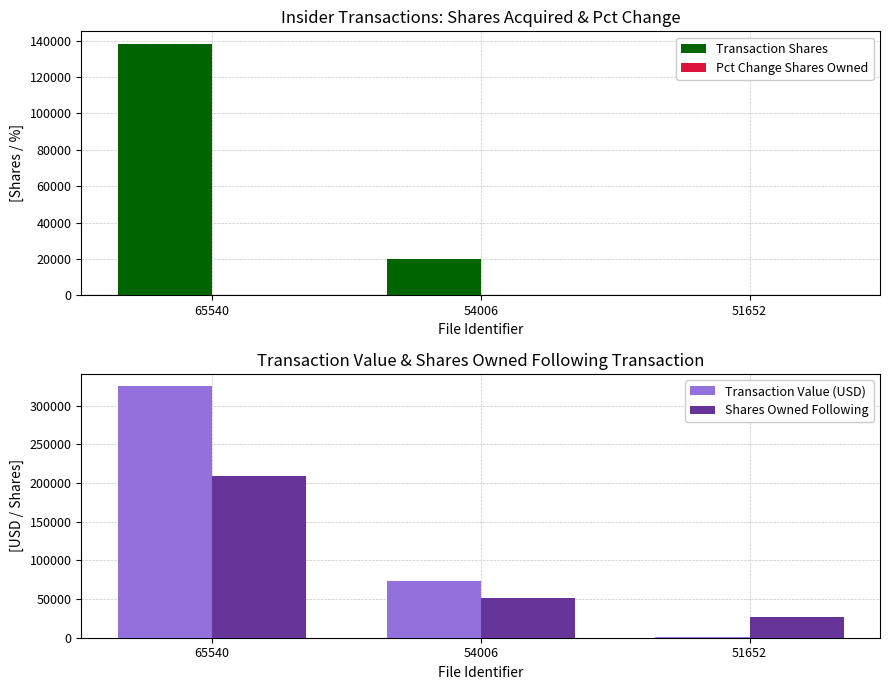

What are all the series names shown in the legend?

Transaction Shares, Pct Change Shares Owned, Transaction Value (USD), Shares Owned Following